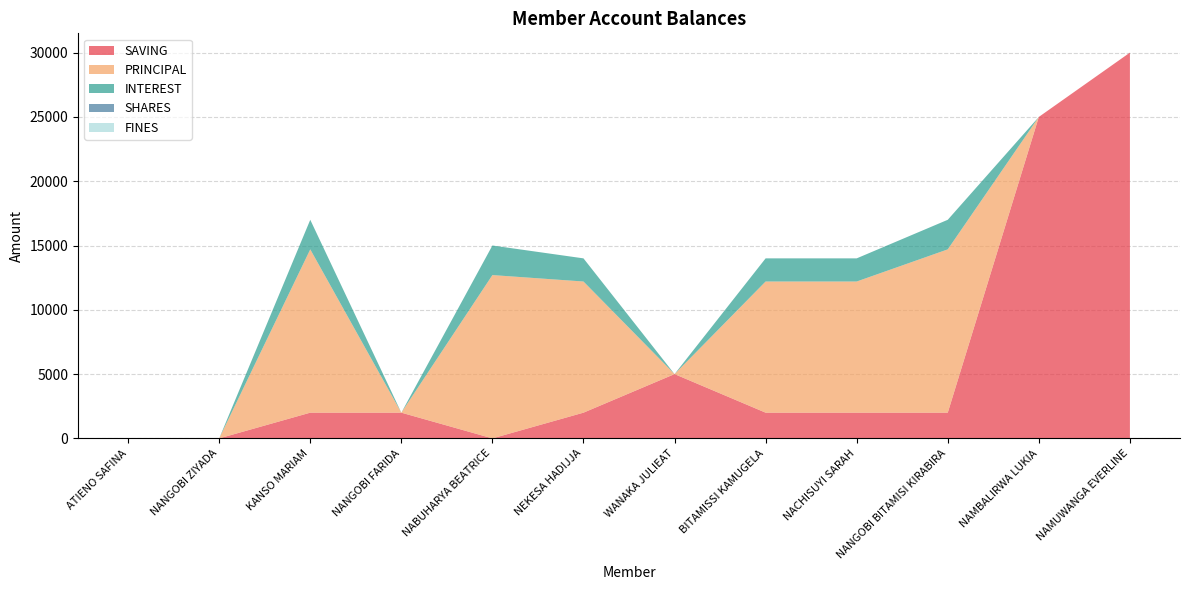

Reading right to left, extract all data points from this chart.

SAVING: NAMUWANGA EVERLINE=30000	NAMBALIRWA LUKIA=25000	NANGOBI BITAMISI KIRABIRA=2000	NACHISUYI SARAH=2000	BITAMISSI KAMUGELA=2000	WANAKA JULIEAT=5000	NEKESA HADIJJA=2000	NABUHARYA BEATRICE=0	NANGOBI FARIDA=2000	KANSO MARIAM=2000	NANGOBI ZIYADA=0	ATIENO SAFINA=0
PRINCIPAL: NAMUWANGA EVERLINE=0	NAMBALIRWA LUKIA=0	NANGOBI BITAMISI KIRABIRA=12700	NACHISUYI SARAH=10200	BITAMISSI KAMUGELA=10200	WANAKA JULIEAT=0	NEKESA HADIJJA=10200	NABUHARYA BEATRICE=12700	NANGOBI FARIDA=0	KANSO MARIAM=12700	NANGOBI ZIYADA=0	ATIENO SAFINA=0
INTEREST: NAMUWANGA EVERLINE=0	NAMBALIRWA LUKIA=0	NANGOBI BITAMISI KIRABIRA=2300	NACHISUYI SARAH=1800	BITAMISSI KAMUGELA=1800	WANAKA JULIEAT=0	NEKESA HADIJJA=1800	NABUHARYA BEATRICE=2300	NANGOBI FARIDA=0	KANSO MARIAM=2300	NANGOBI ZIYADA=0	ATIENO SAFINA=0
SHARES: NAMUWANGA EVERLINE=0	NAMBALIRWA LUKIA=0	NANGOBI BITAMISI KIRABIRA=0	NACHISUYI SARAH=0	BITAMISSI KAMUGELA=0	WANAKA JULIEAT=0	NEKESA HADIJJA=0	NABUHARYA BEATRICE=0	NANGOBI FARIDA=0	KANSO MARIAM=0	NANGOBI ZIYADA=0	ATIENO SAFINA=0
FINES: NAMUWANGA EVERLINE=0	NAMBALIRWA LUKIA=0	NANGOBI BITAMISI KIRABIRA=0	NACHISUYI SARAH=0	BITAMISSI KAMUGELA=0	WANAKA JULIEAT=0	NEKESA HADIJJA=0	NABUHARYA BEATRICE=0	NANGOBI FARIDA=0	KANSO MARIAM=0	NANGOBI ZIYADA=0	ATIENO SAFINA=0